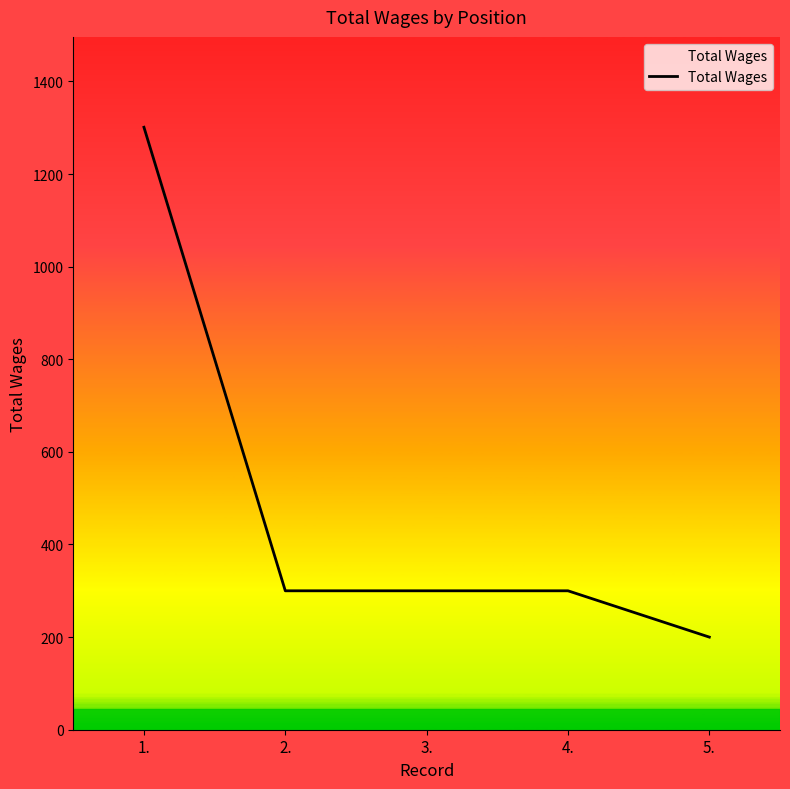

Is it true that the value at 2. is 300?

True